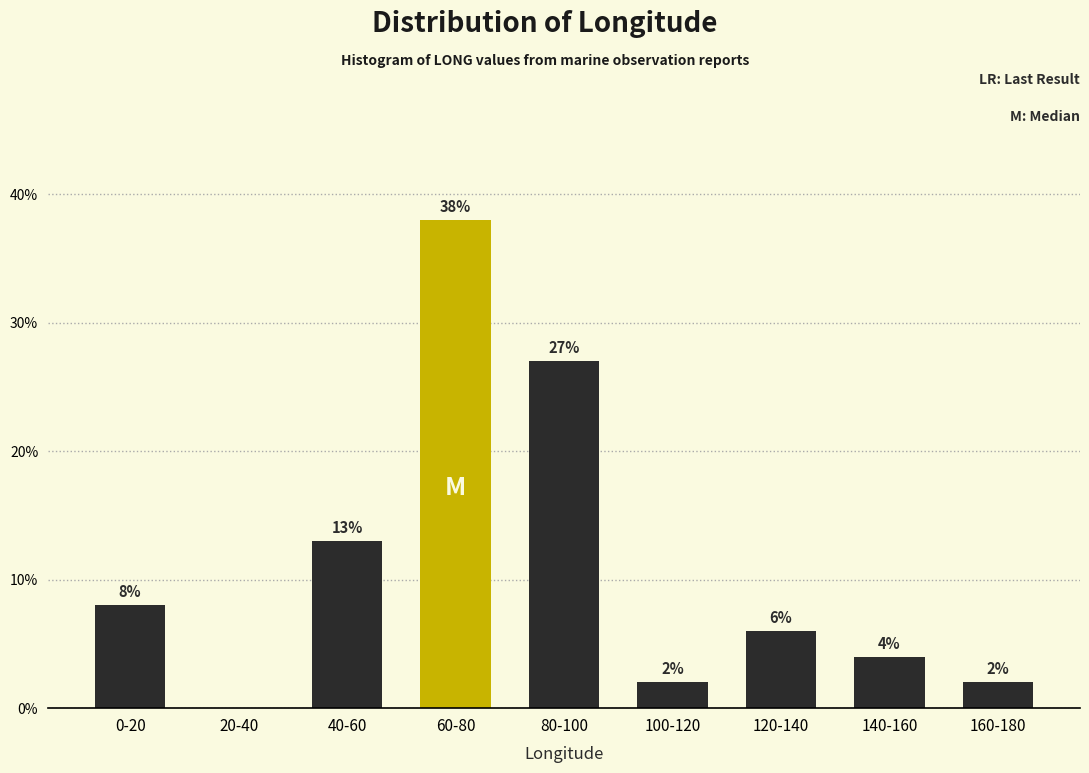

Reading left to right, what are all the values shown in this chart?

0-20=8	20-40=0	40-60=13	60-80=38	80-100=27	100-120=2	120-140=6	140-160=4	160-180=2